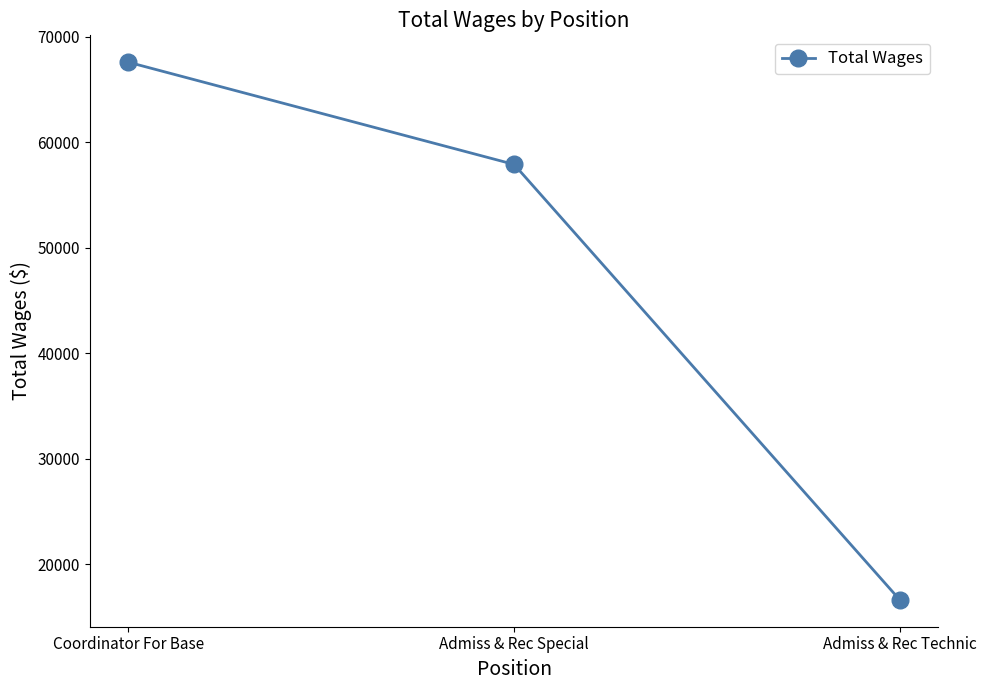

Is it true that the value at Coordinator For Base is 67590?

True